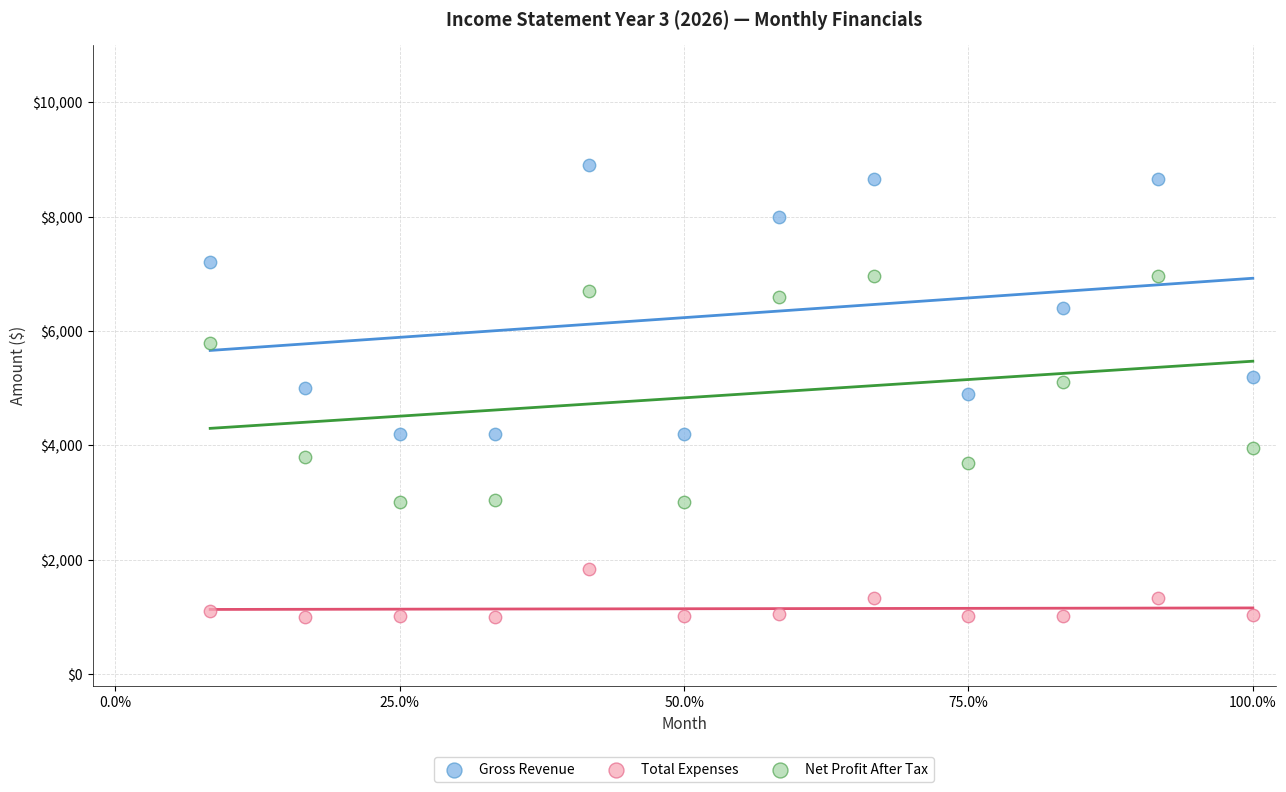

Which series reaches the minimum Y coordinate?

Total Expenses